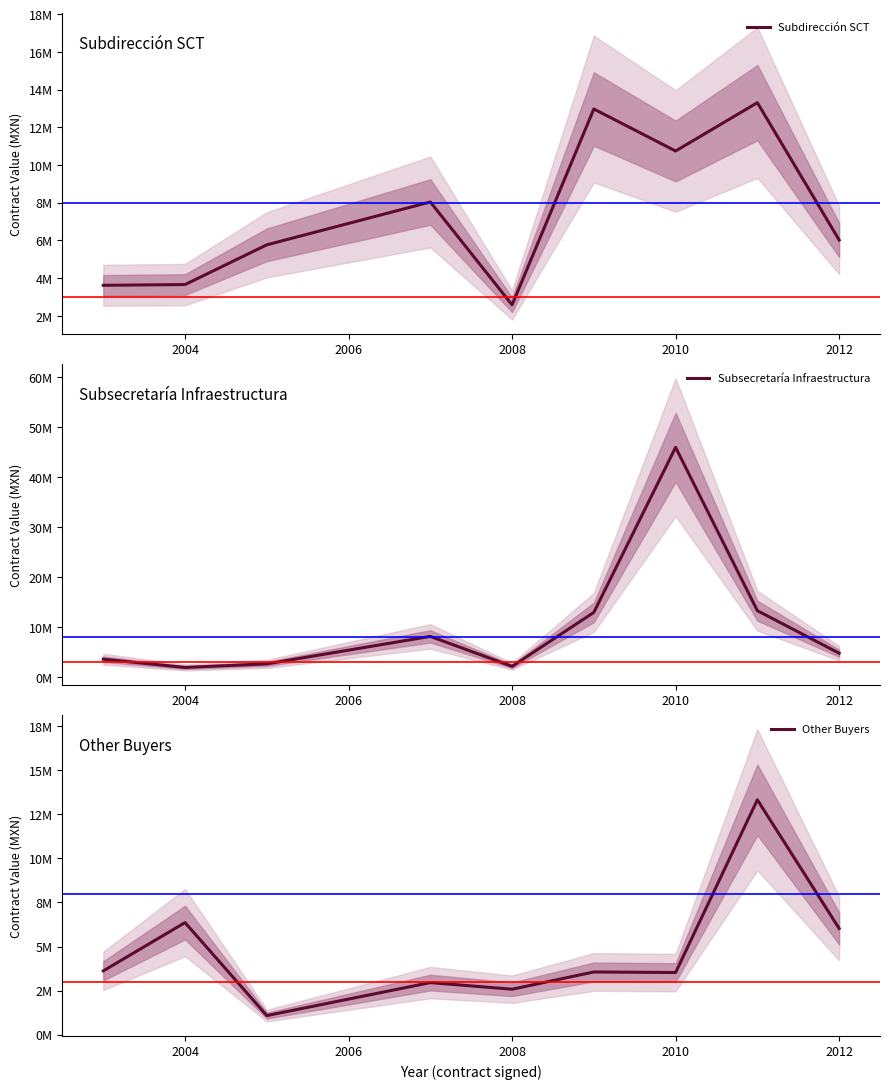

True or false: Subsecretaría Infraestructura has more than 2 interior local peaks.

False